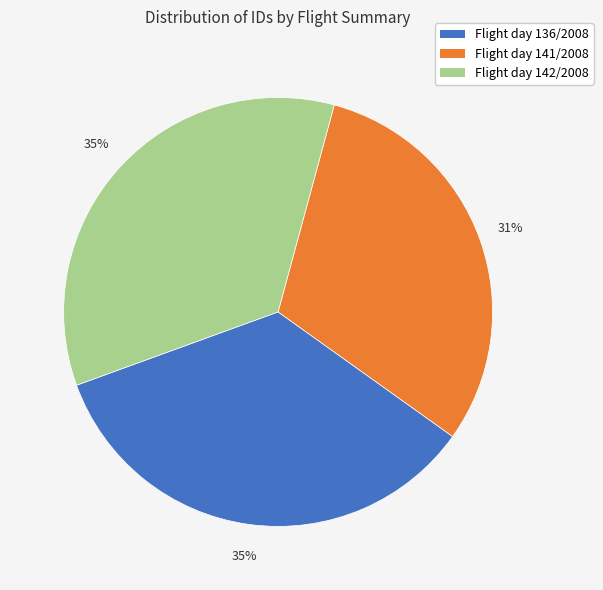

How many slices are in this pie chart?

3